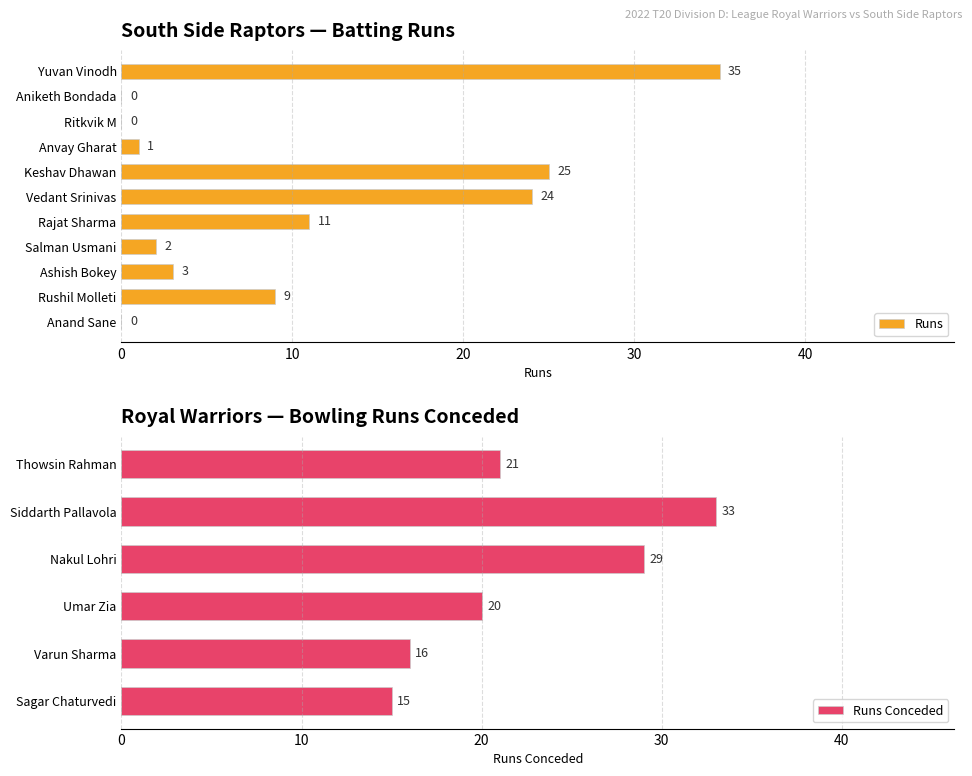

How many values are below 3?

5